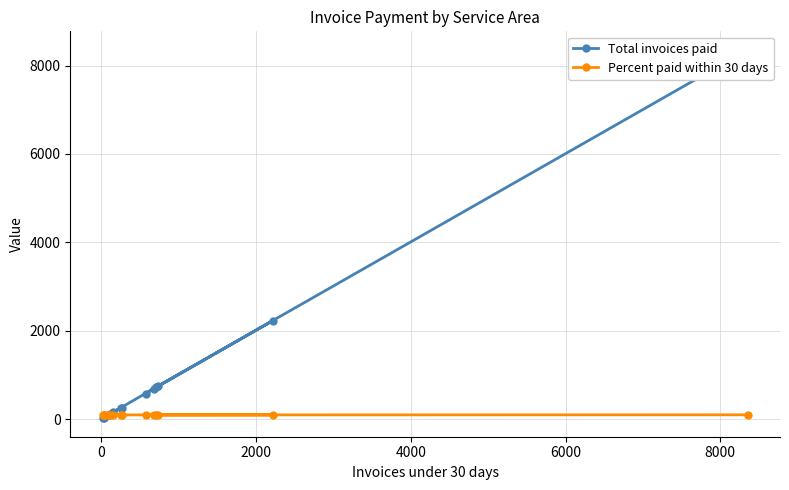

Is this an area chart (filled region under the line)?

No